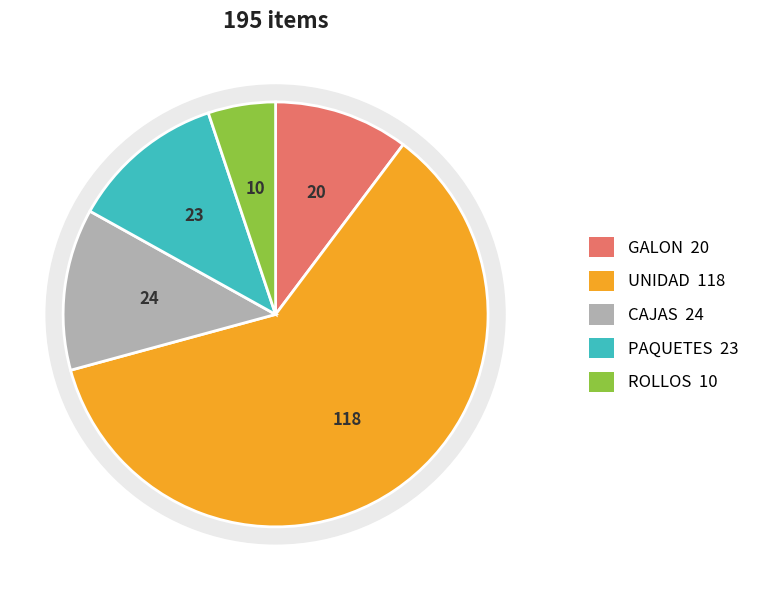

Between CAJAS and ROLLOS, which is larger?

CAJAS